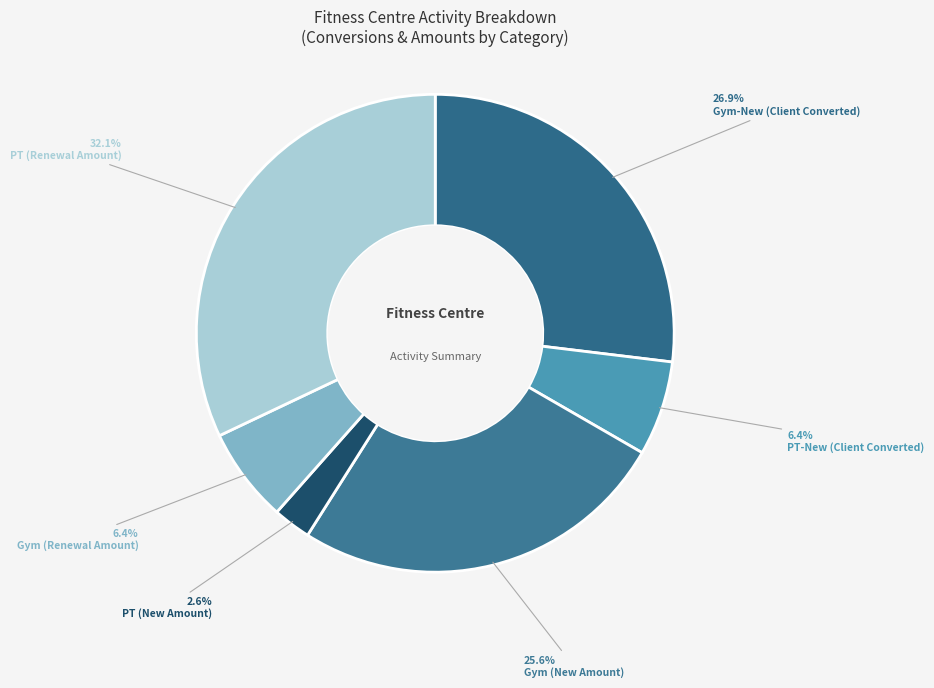

How many segments does this pie chart have?

6